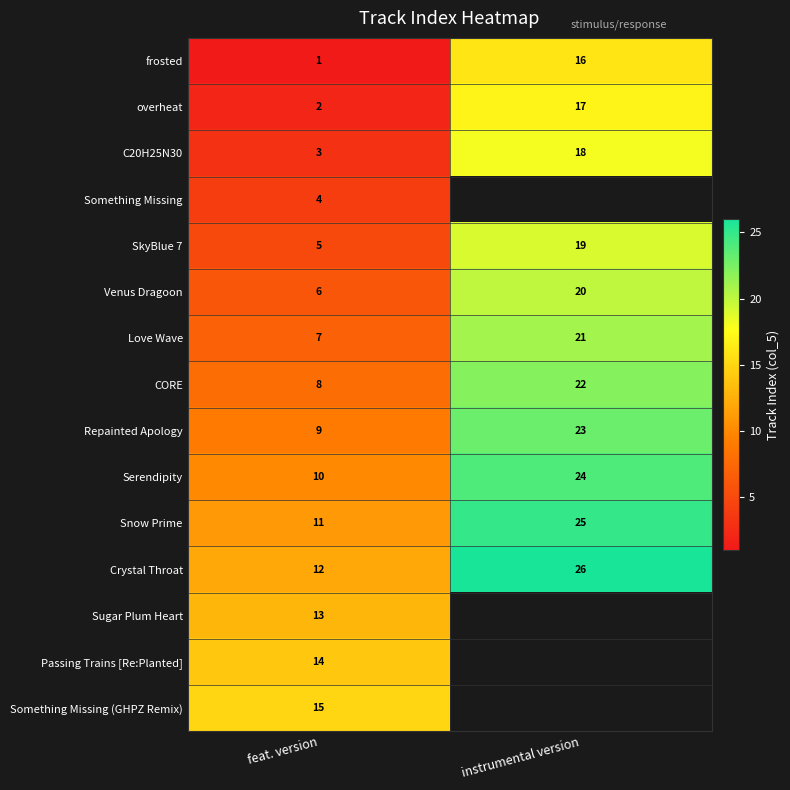

At how many categories does at least one series exceed 22?

1